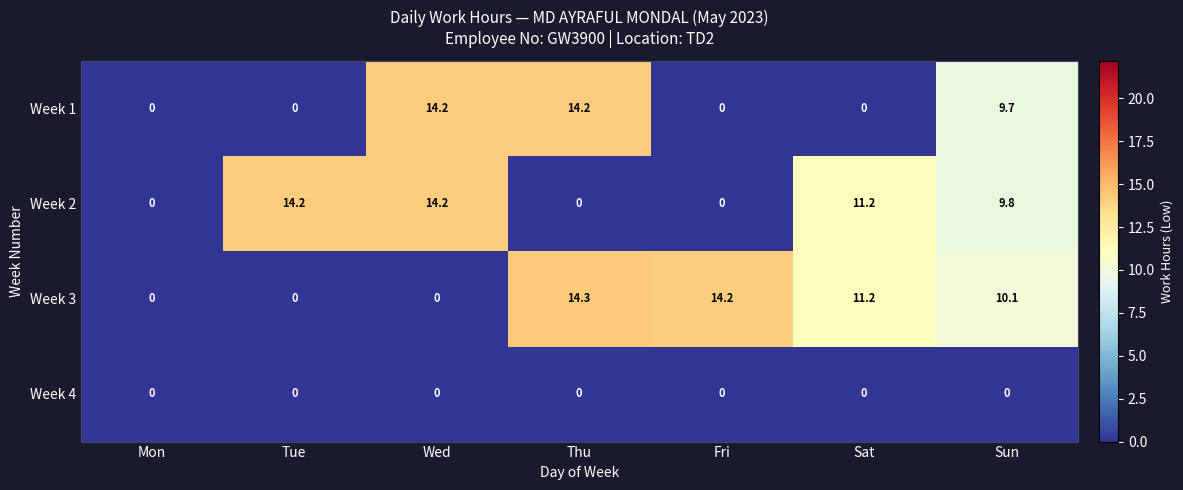

What is the spread (max minus min) of values at Wed?

14.2